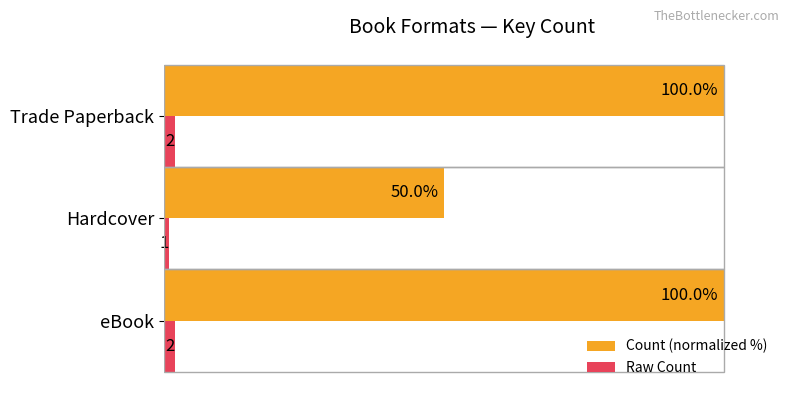

At which label does Count (normalized %) reach its minimum?

Hardcover